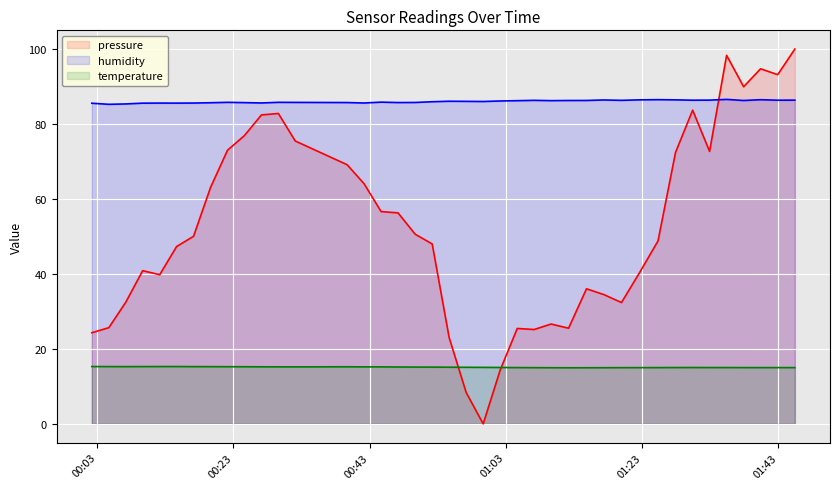

Which series has the largest range (max minus min)?

pressure